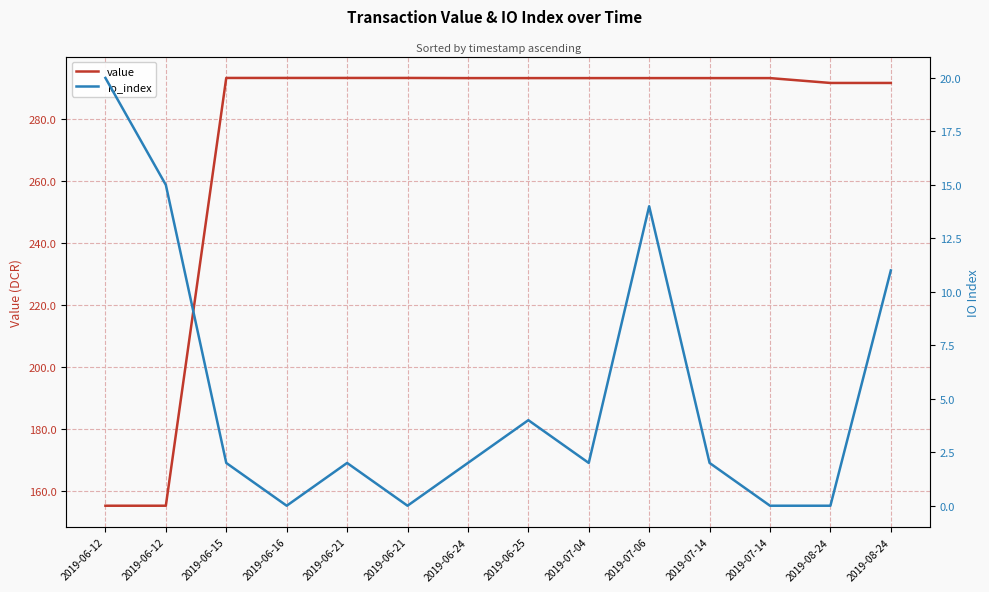

Which series has the largest range (max minus min)?

value